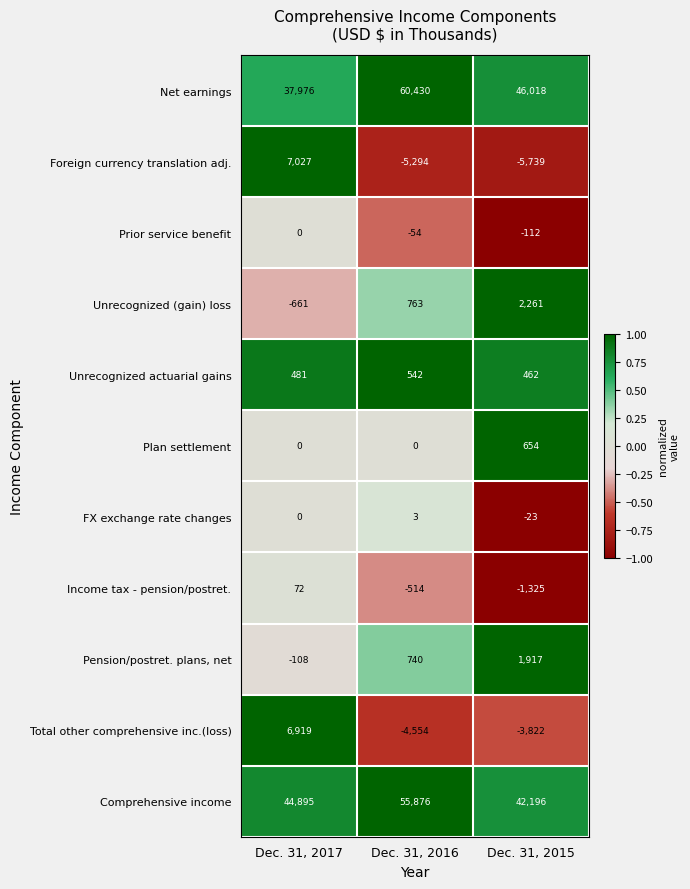

What is the average value of the Prior service benefit series?

-55